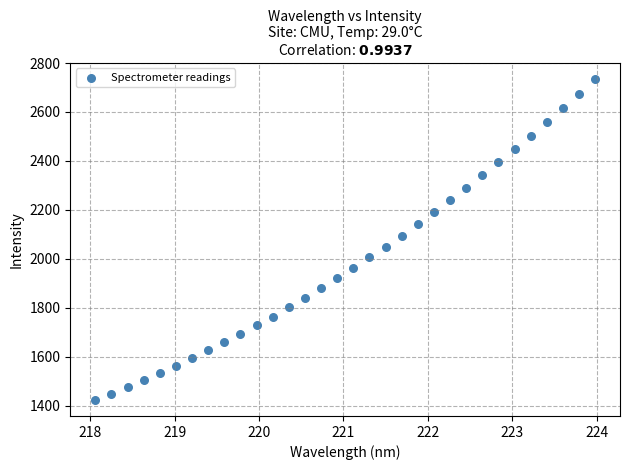

What is the range of Y values (max minus min)?

1312.0